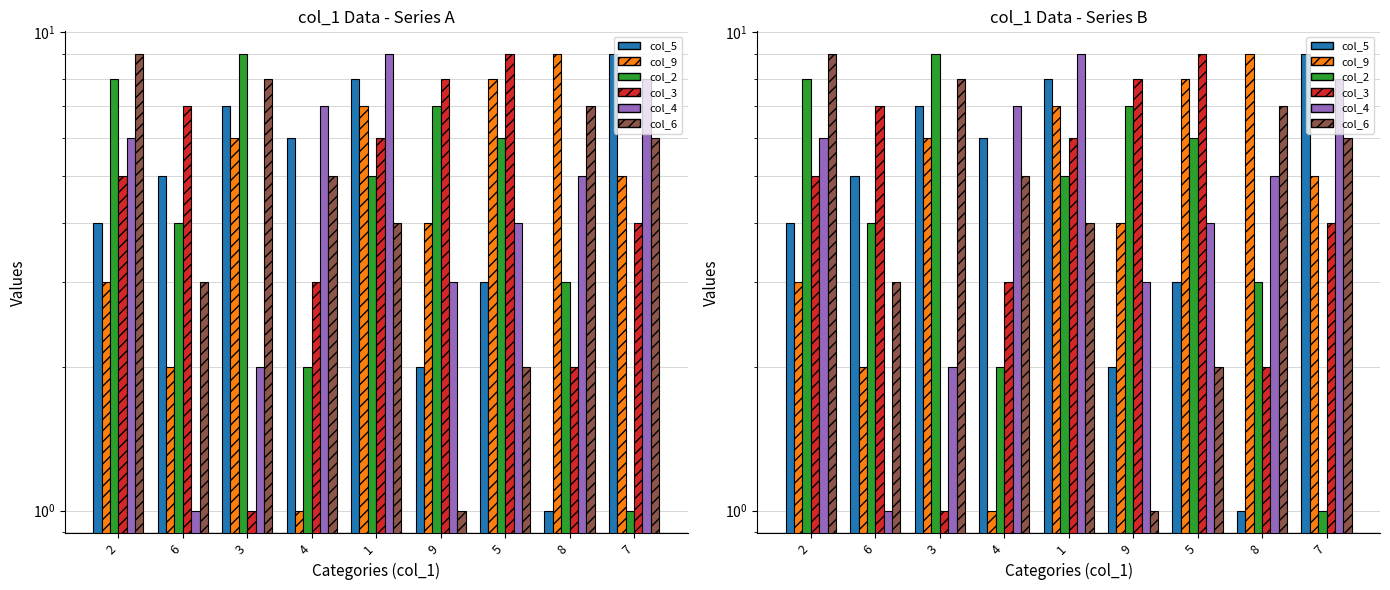

The col_5 series shows 4 at 2. True or false?

True